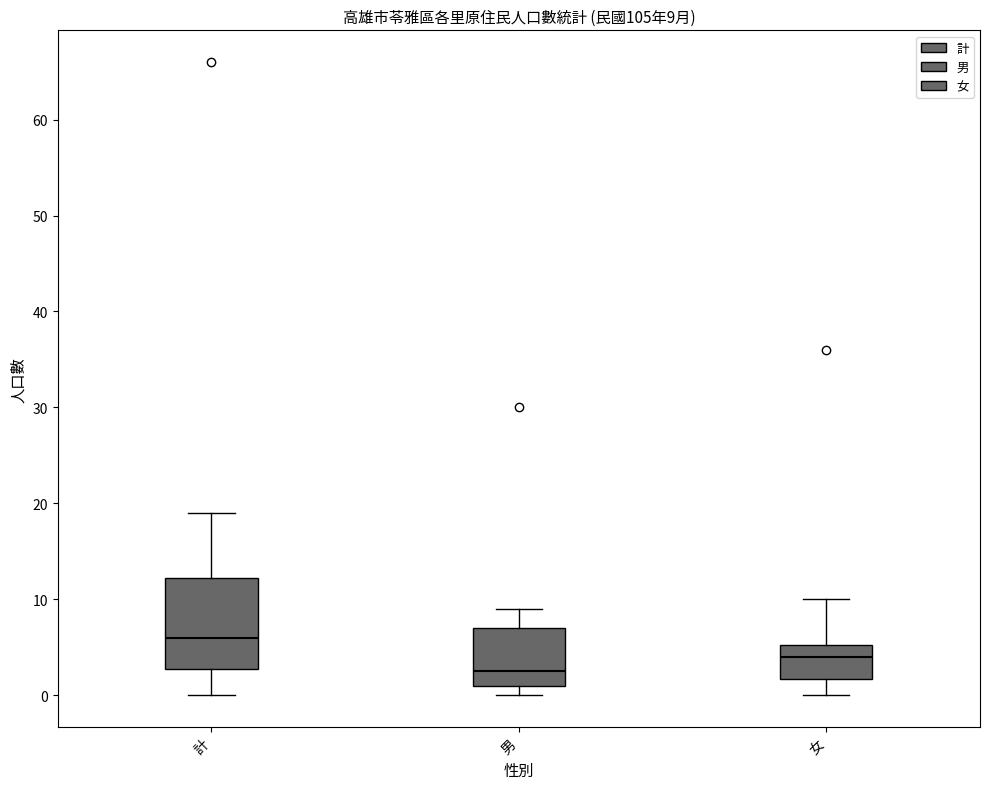

Which box has the lowest median line?

男